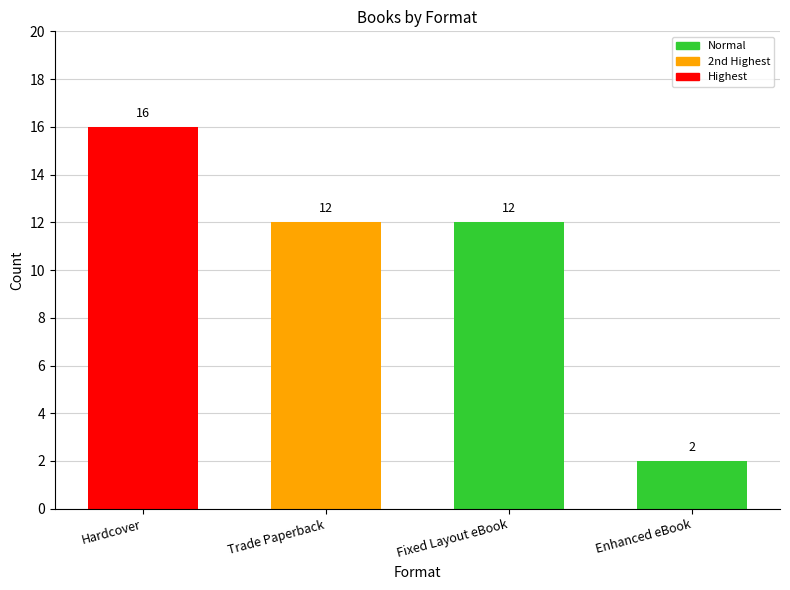

What is the change in value from Hardcover to Fixed Layout eBook?

-4